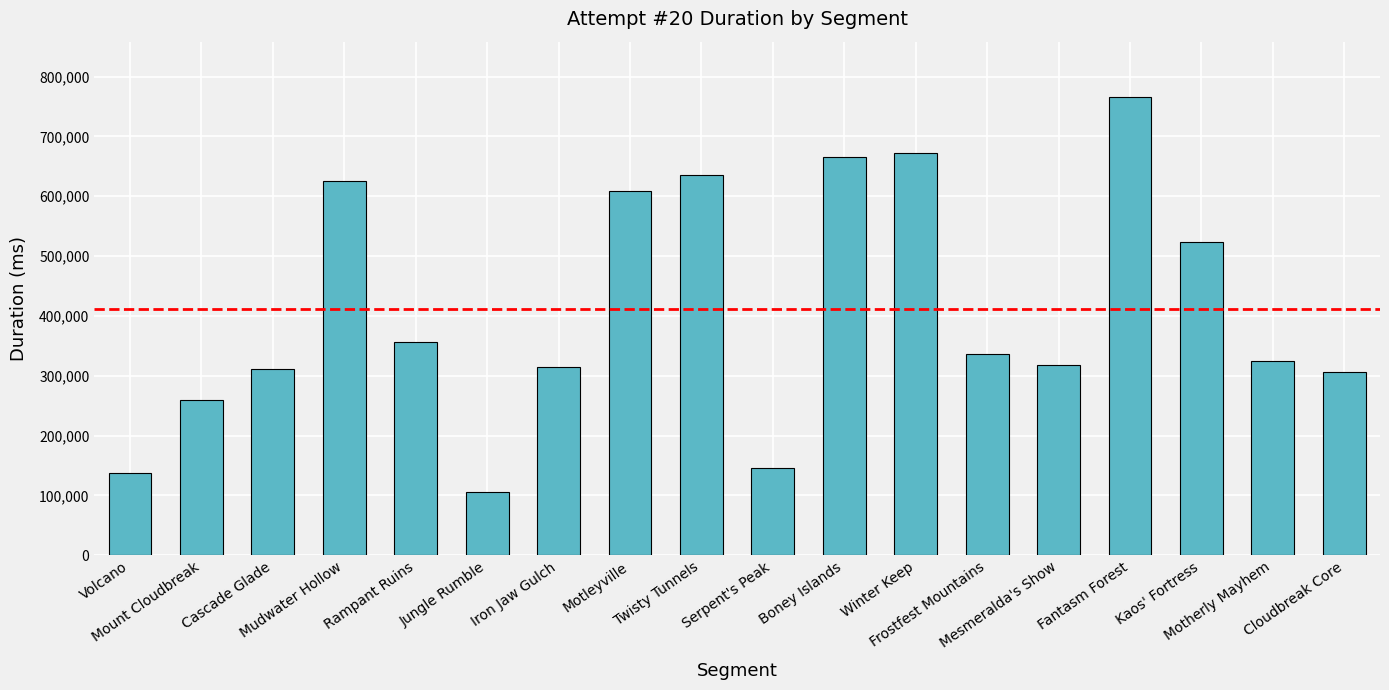

What is the label of the 6th bar from the left?

Jungle Rumble